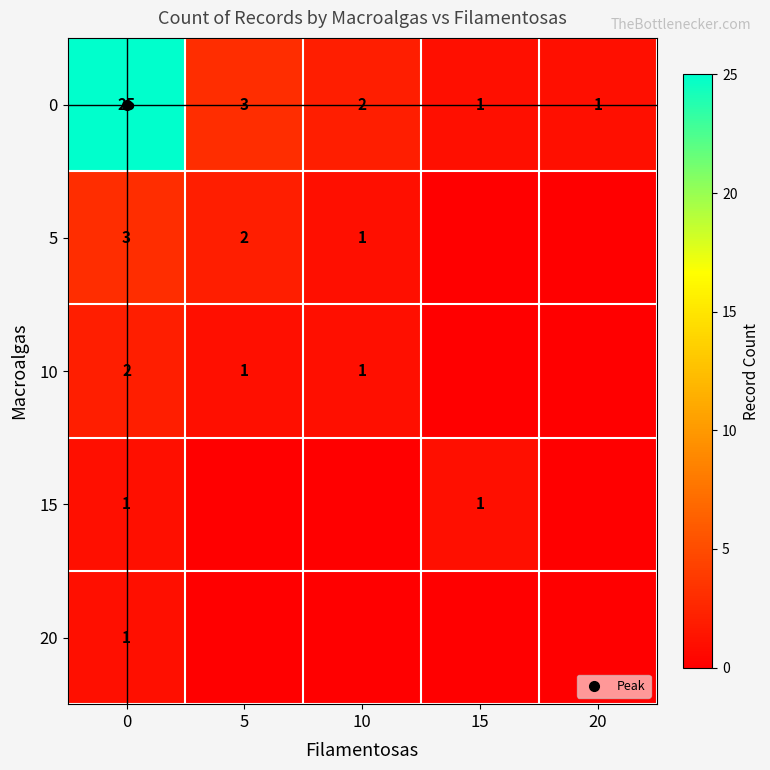

What is the difference between the second highest and second lowest values in the 5 series?

2